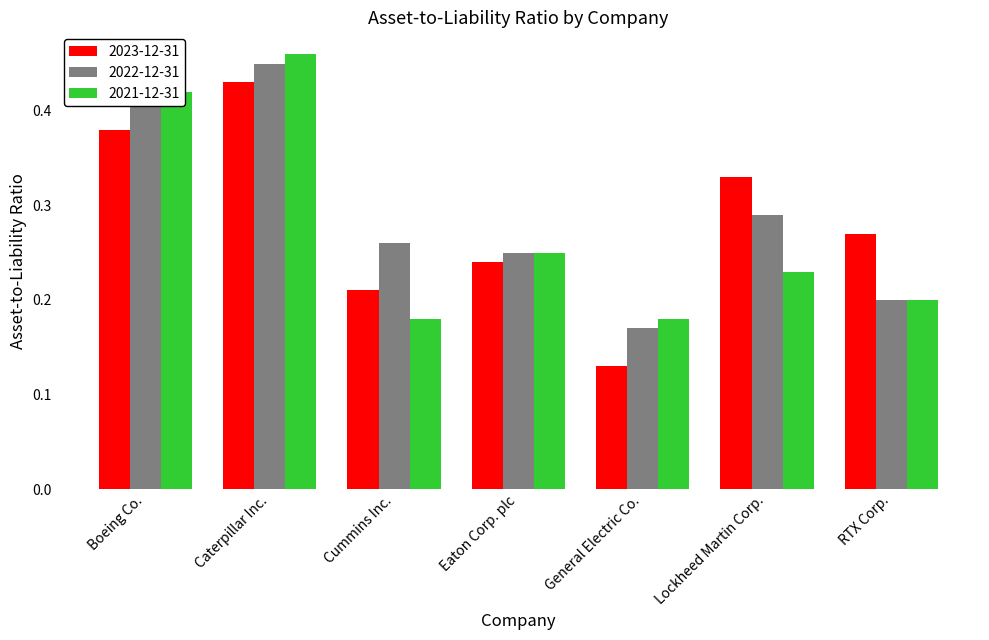

Does the chart contain stacked bars?

No